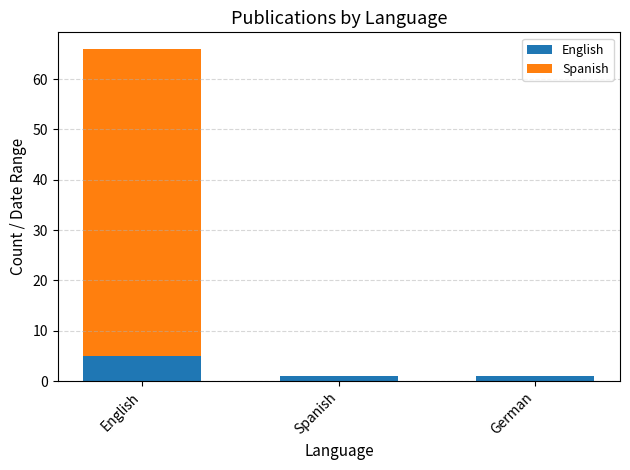

Between English and German, which series saw the biggest shift?

Spanish